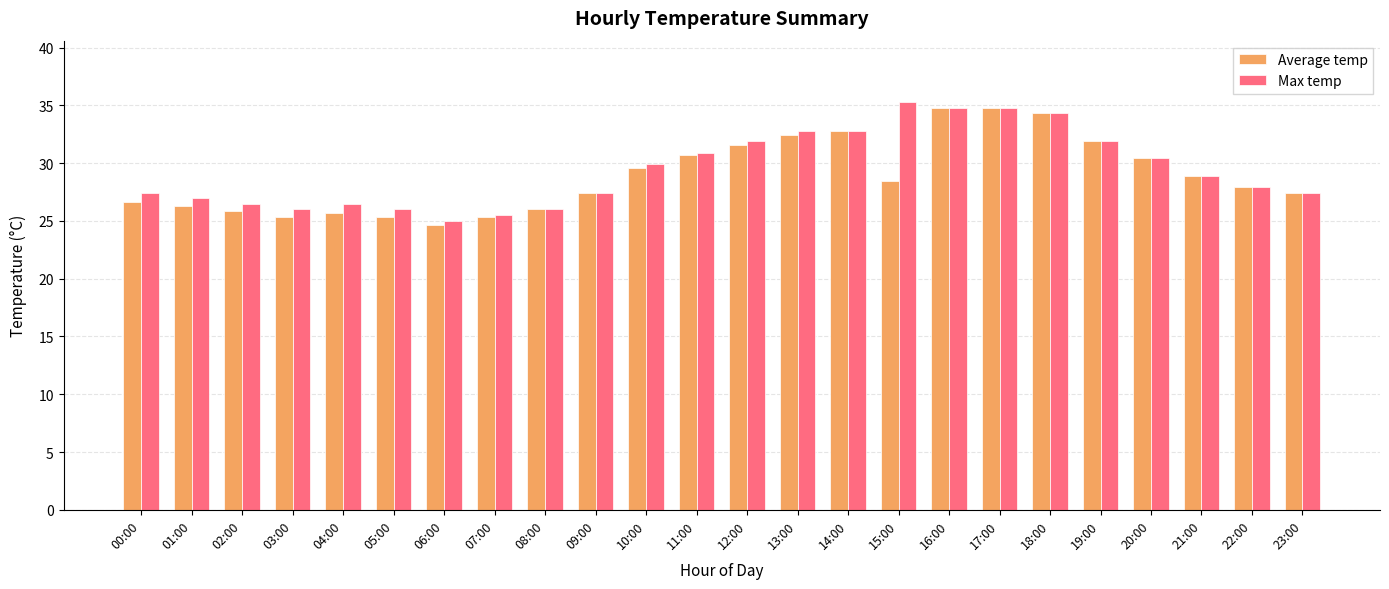

The value of Average temp at 10:00 is 29.6. True or false?

True